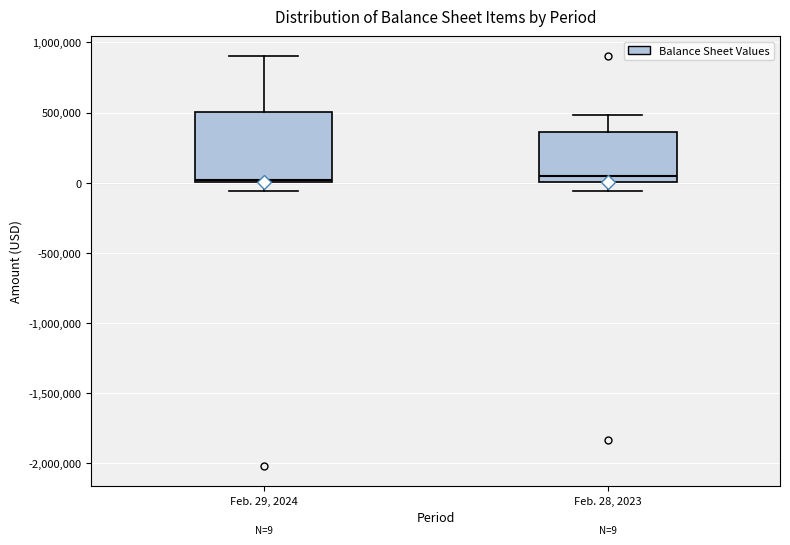

Which box is the tallest, from its lower edge to its upper edge?

Feb. 29, 2024